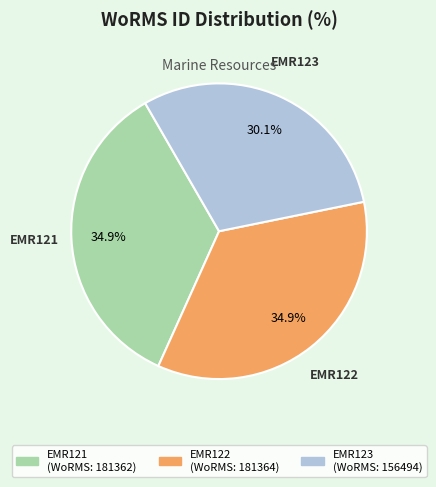

The EMR123 slice represents 44% of the pie. True or false?

False